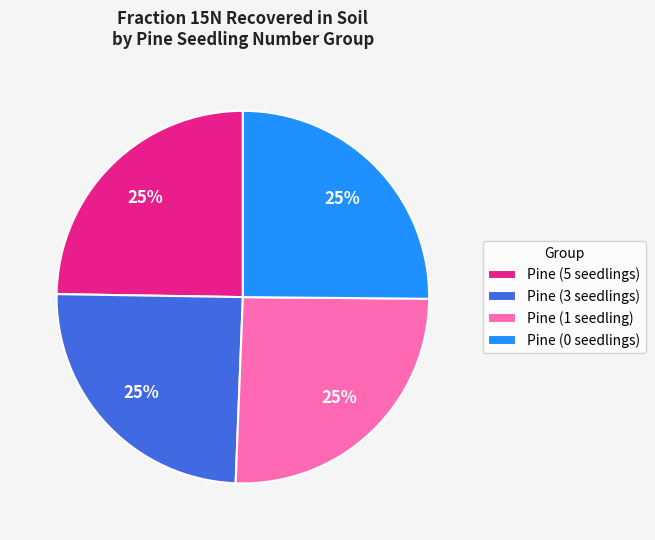

True or false: Pine (0 seedlings) accounts for 25% of the total.

True